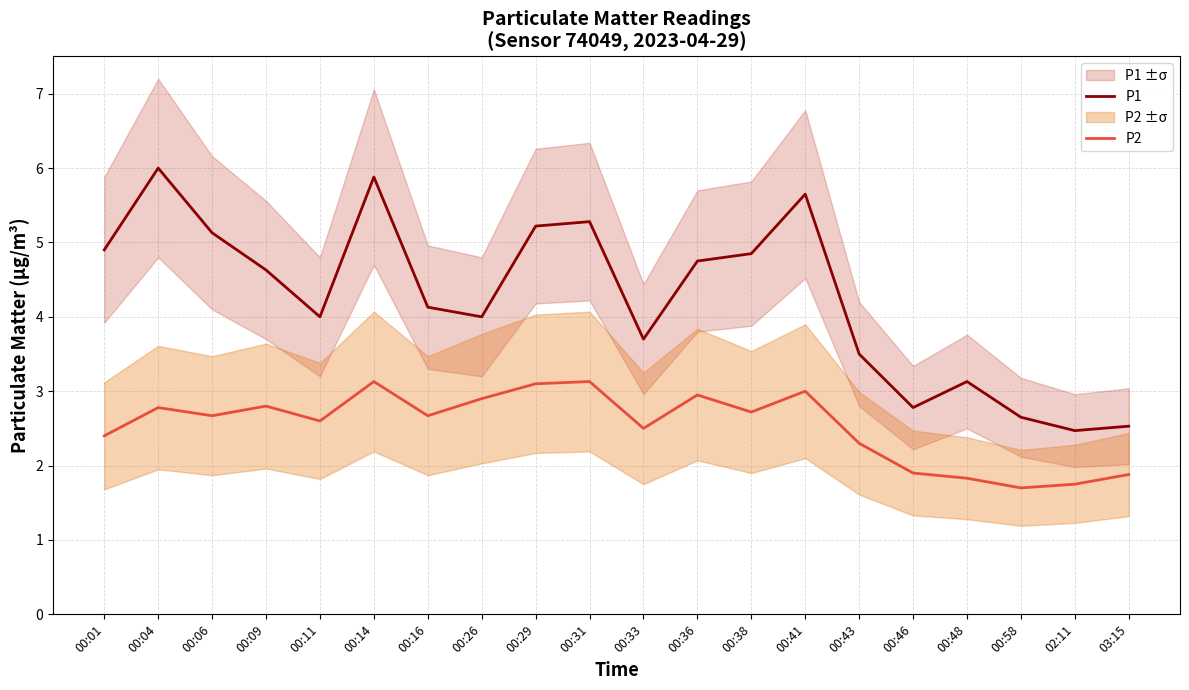

What is the label of the 3rd point from the left?

00:06